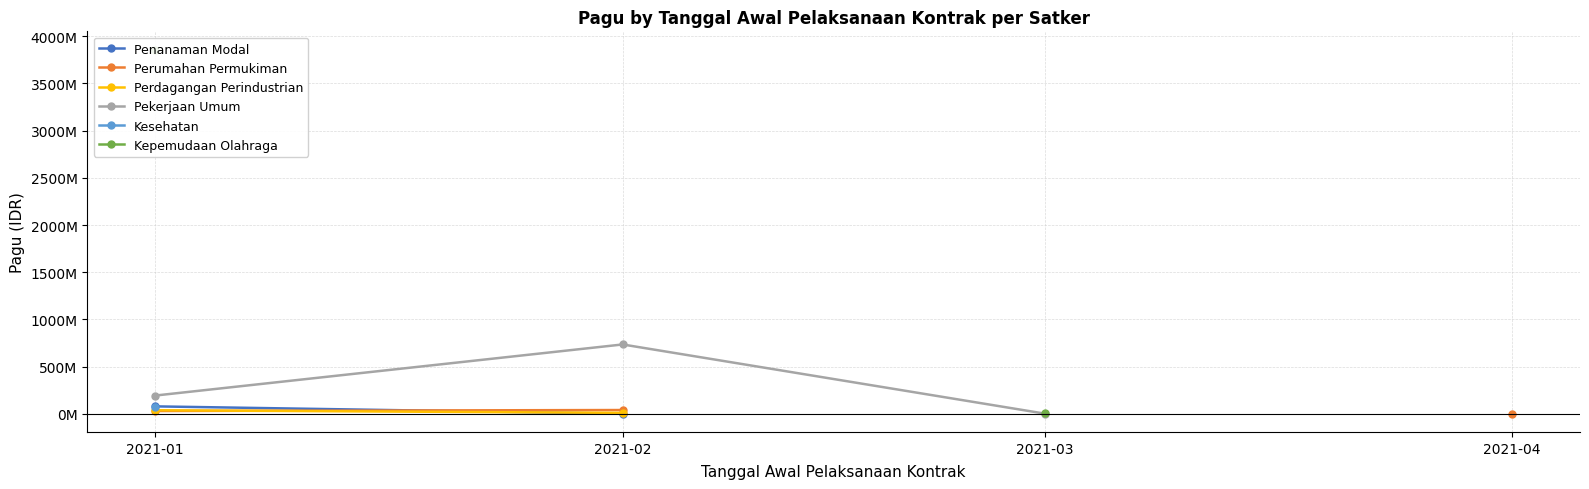

How many distinct data groups are displayed?

6